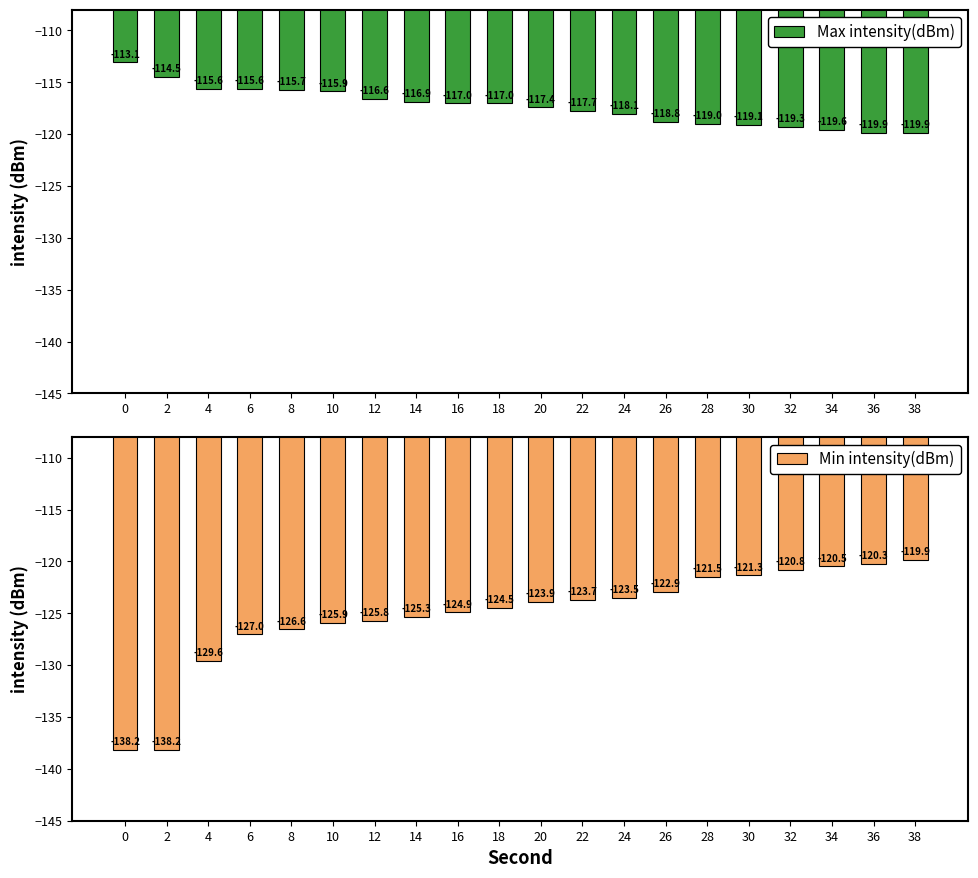

What is the total value across all series at 12?

-242.4